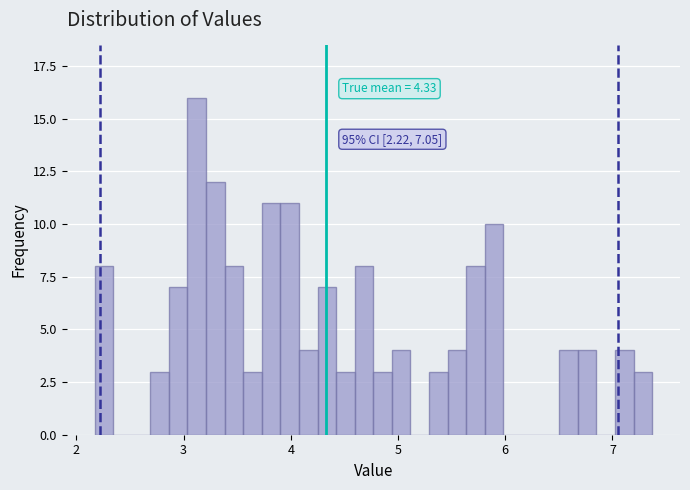

Read against the x-axis, roughly where is the centre of the tallest bar?

3.1